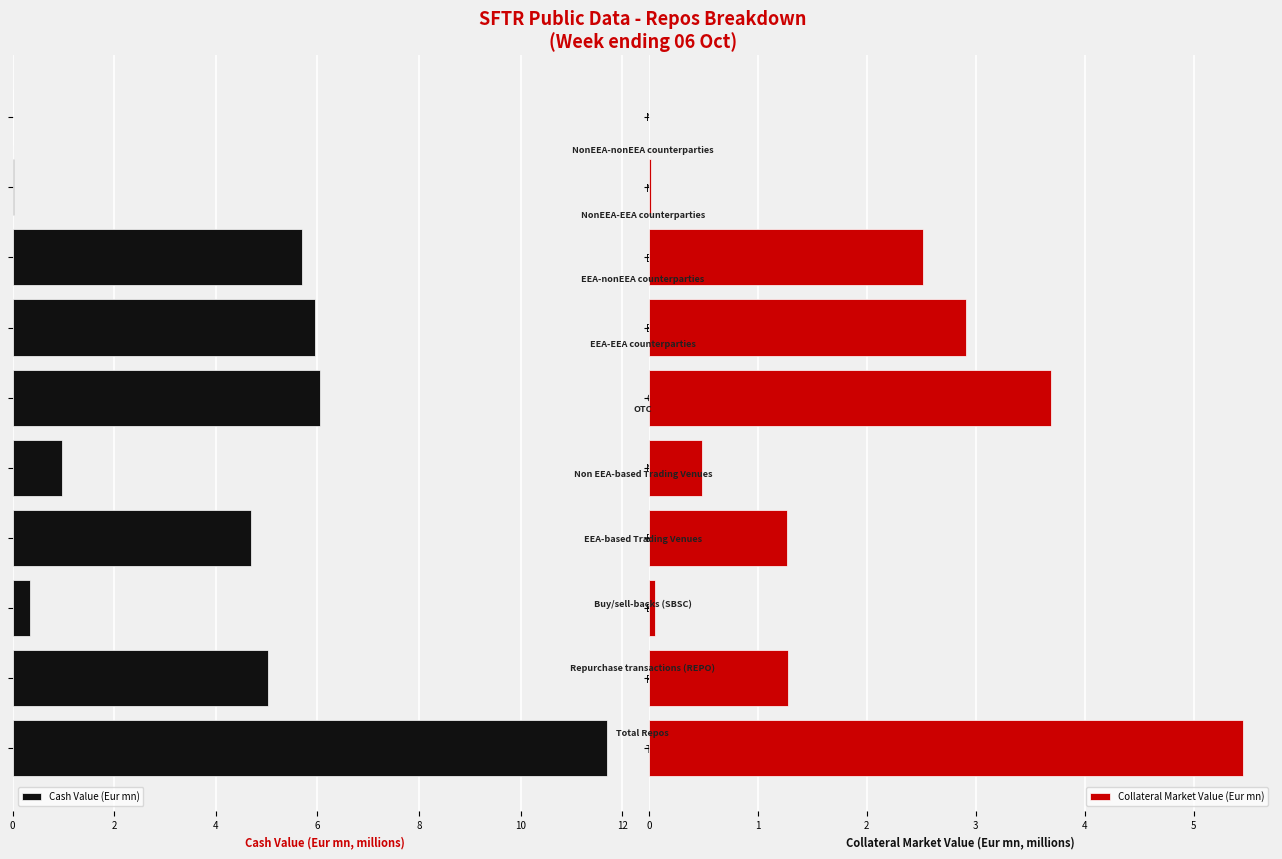

Count the number of categories in the chart.

10